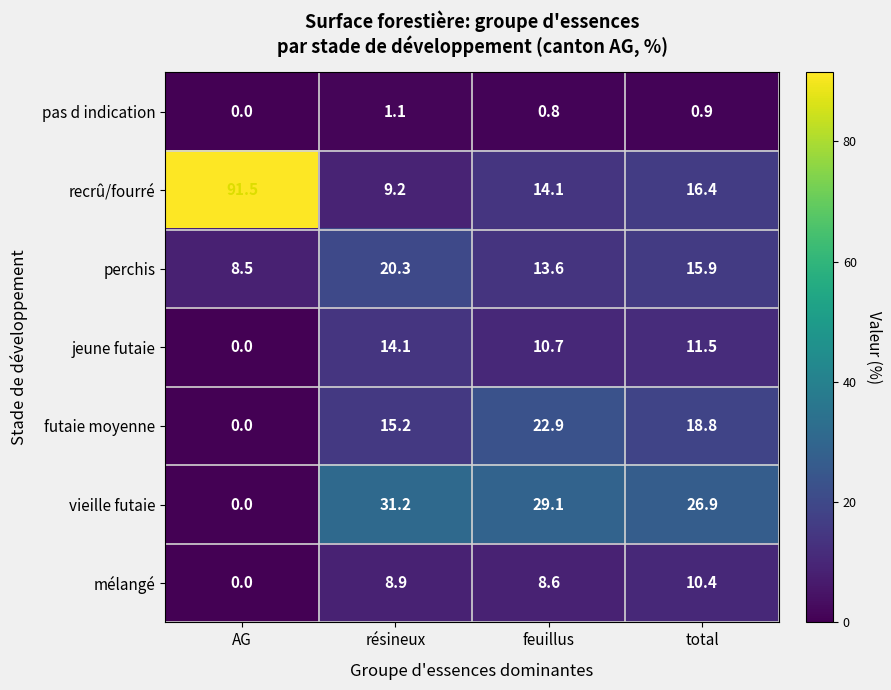

Which label corresponds to the largest value in the chart?

AG